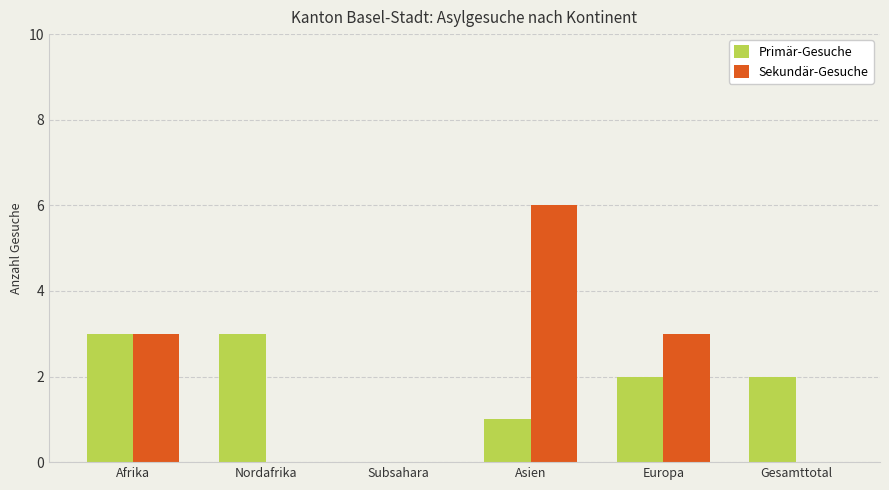

What is the approximate value of Primär-Gesuche at Nordafrika?

3